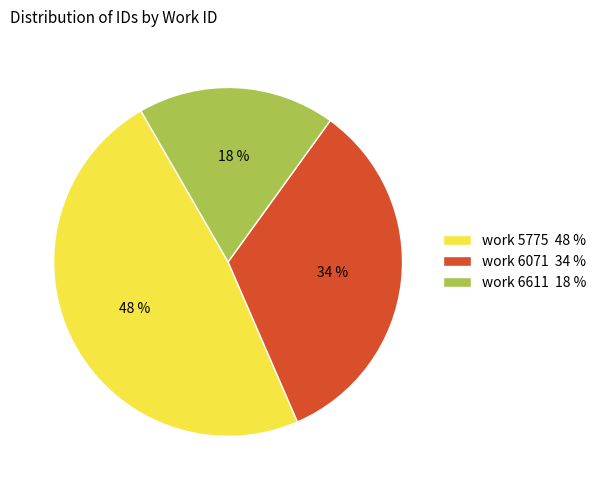

How many slices are in this pie chart?

3